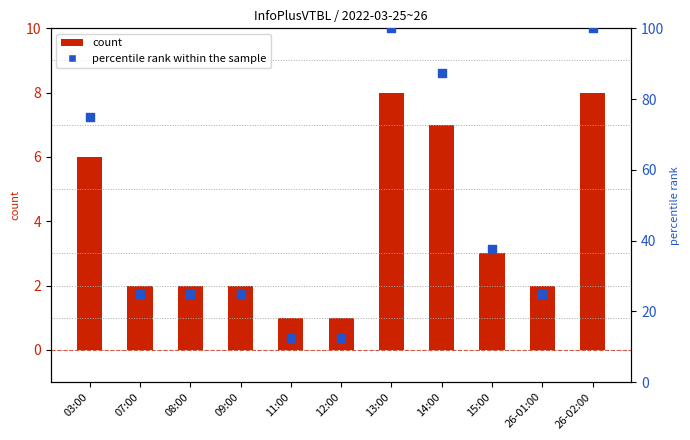

What are all the series names shown in the legend?

count, percentile rank within the sample